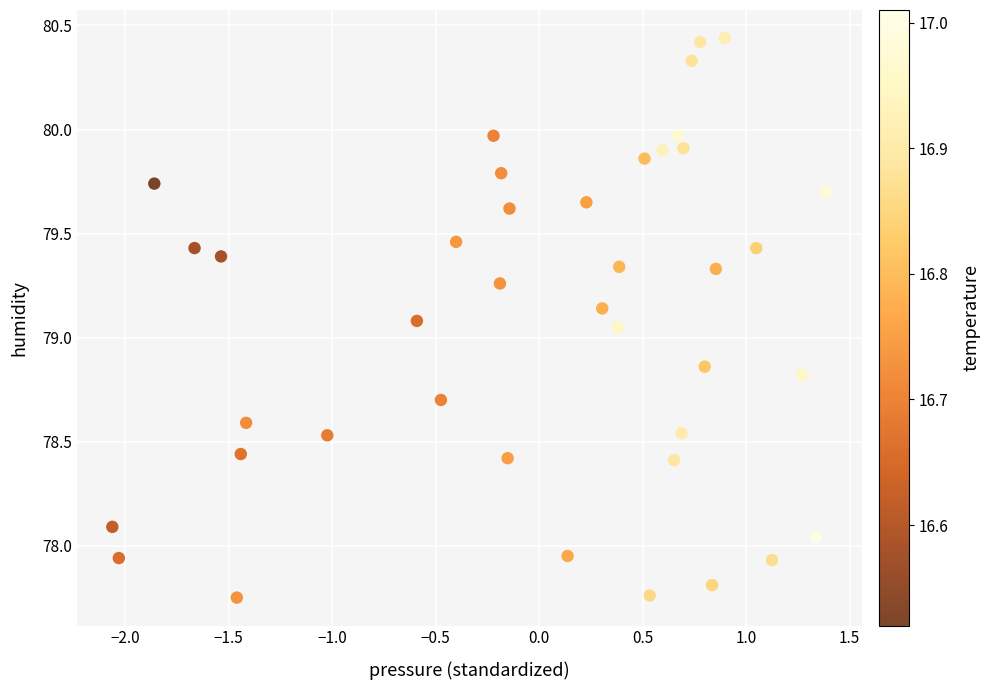

What is the range of Y values (max minus min)?

2.7